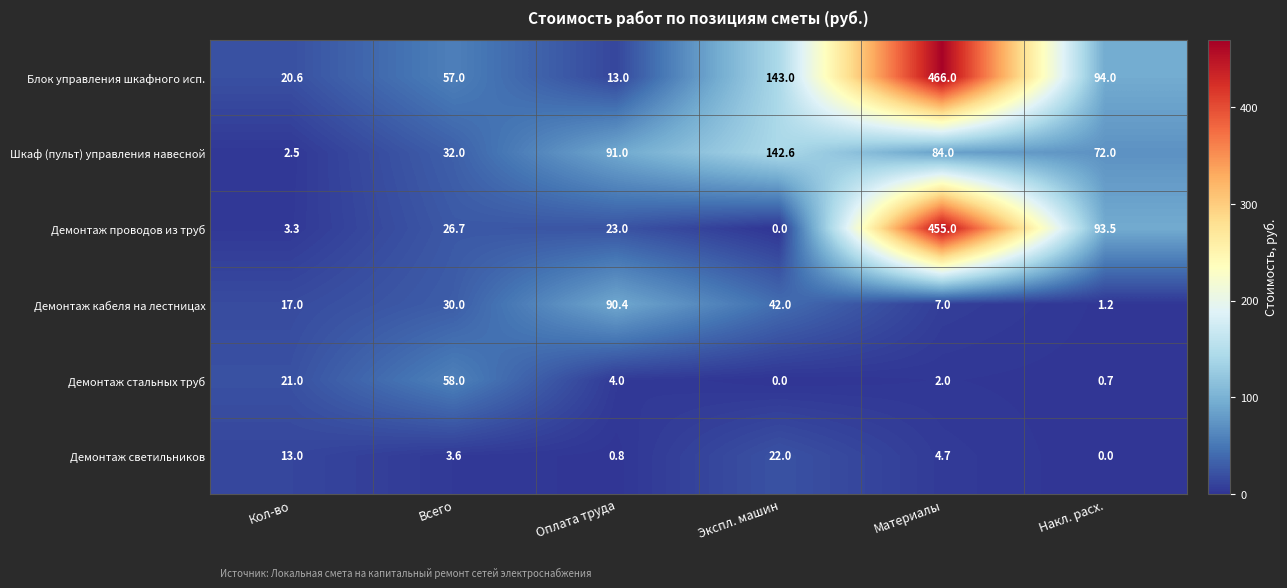

What is the approximate value of Демонтаж светильников at Оплата труда?

0.8